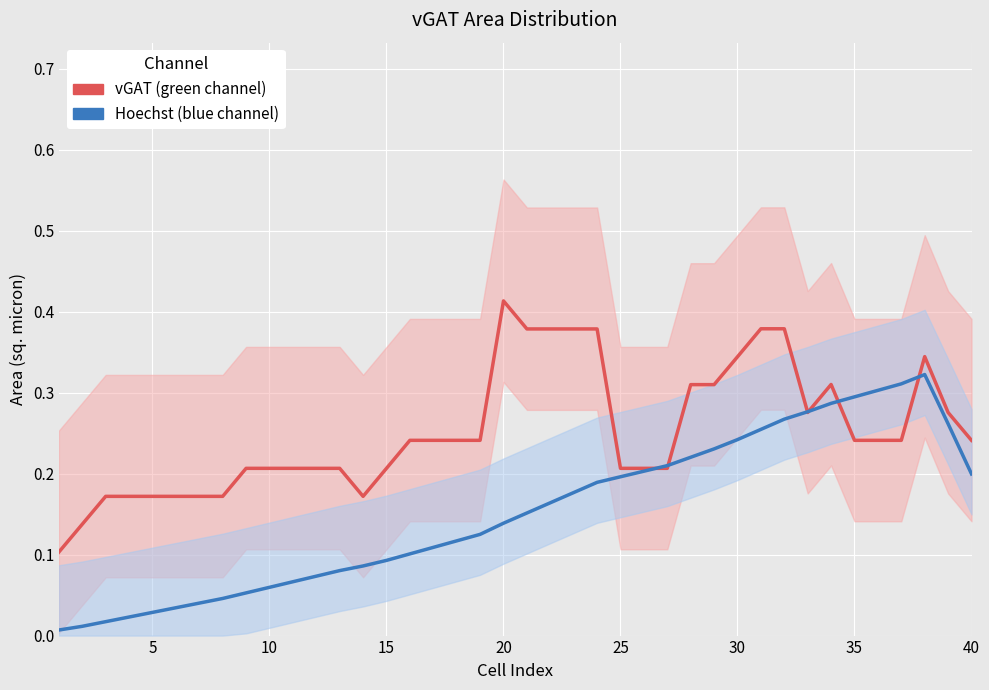

What is the average value of the Hoechst (blue channel) series?

0.2